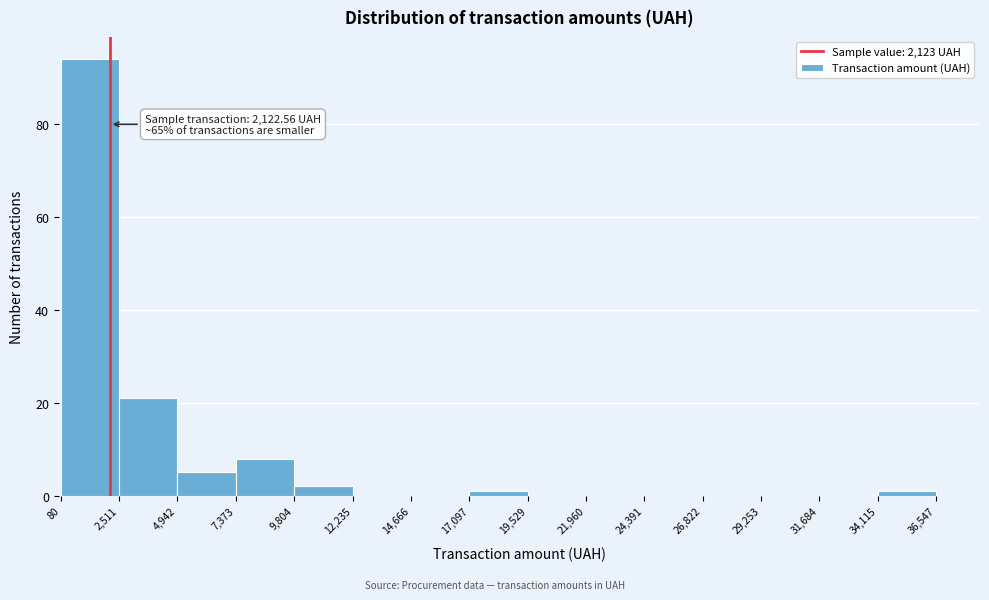

Which range on the x-axis has the tallest bar?

80 to 2,511